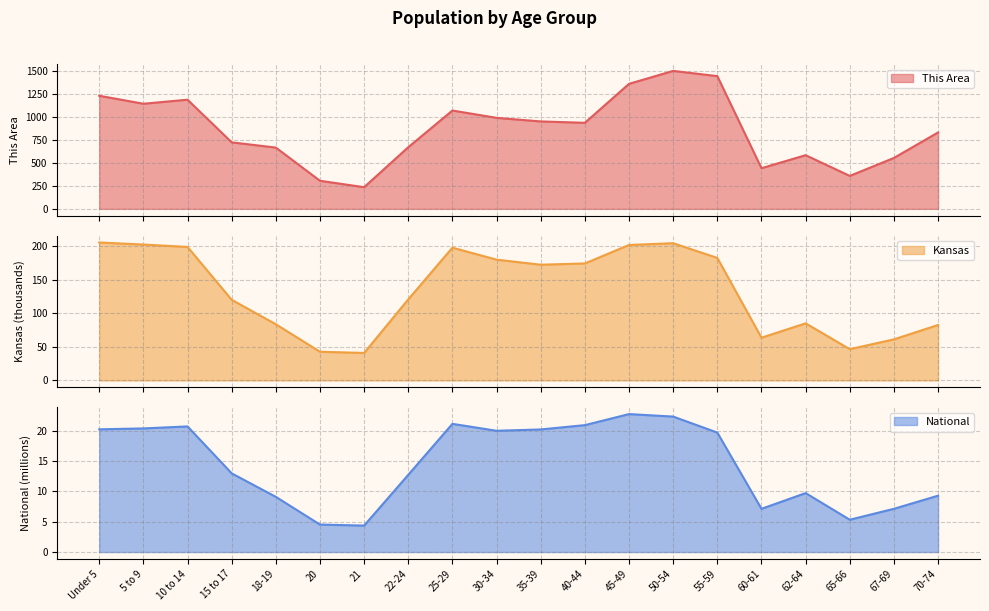

What is the value of the National point at the 18th from the left?

5.3